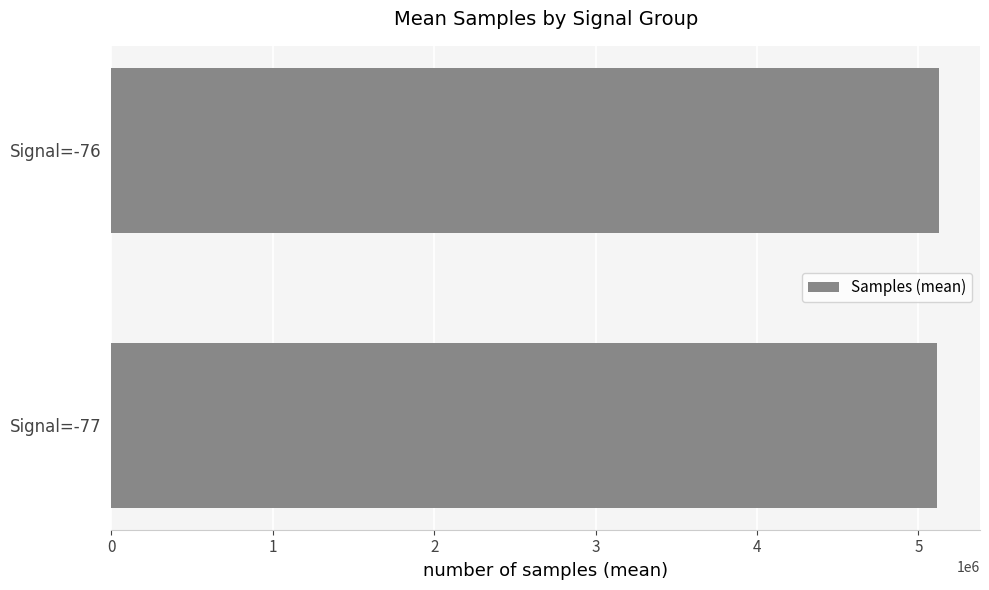

What is the average value?

5120484